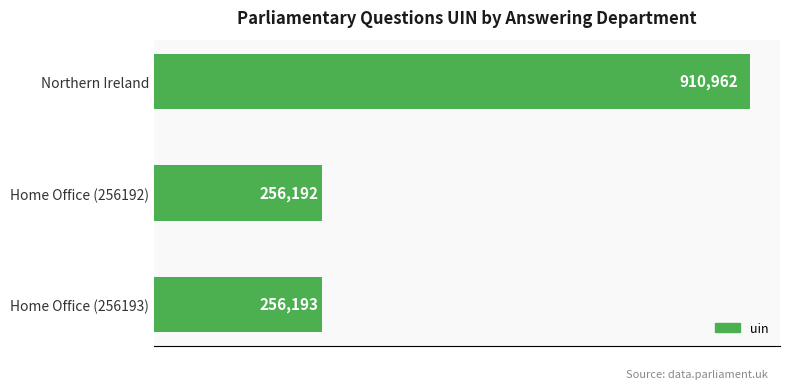

List the labels in order of value, largest first.

Northern Ireland, Home Office (256193), Home Office (256192)